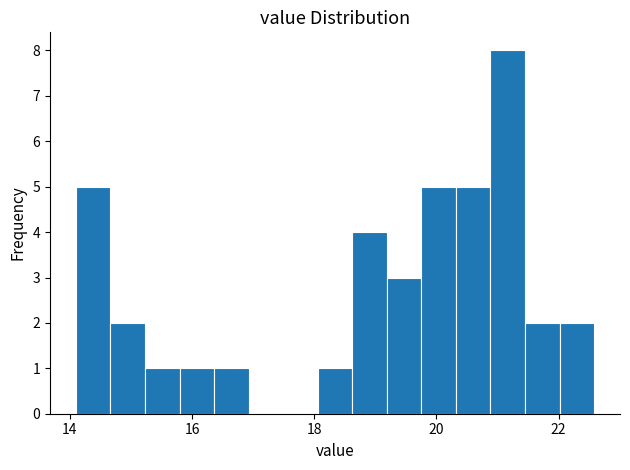

Read against the x-axis, roughly where is the centre of the tallest bar?

21.2